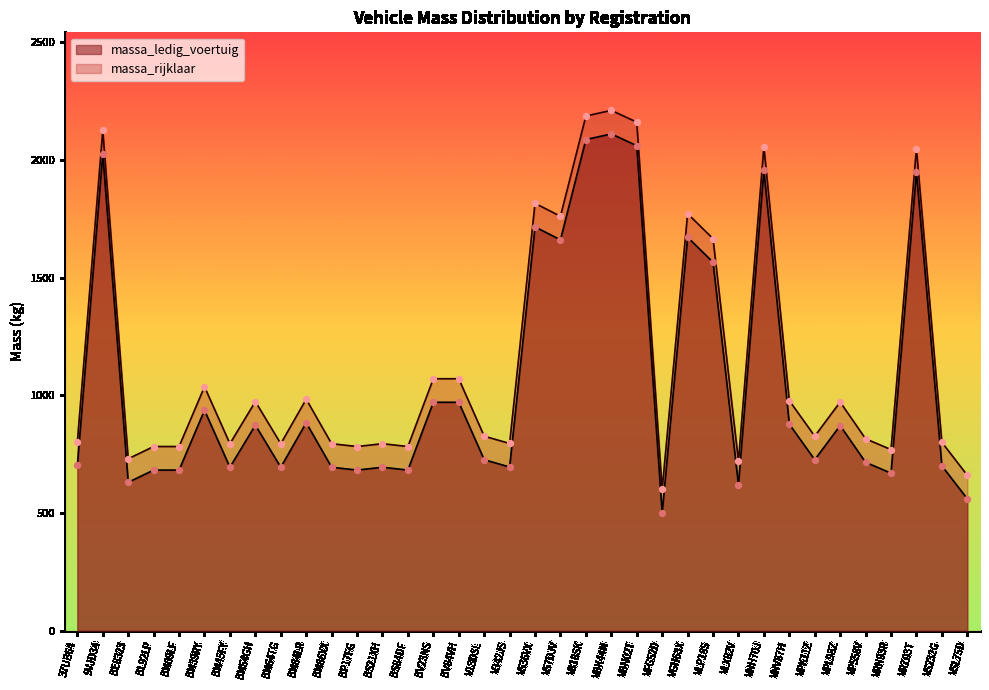

At how many categories does at least one series exceed 1356?

10